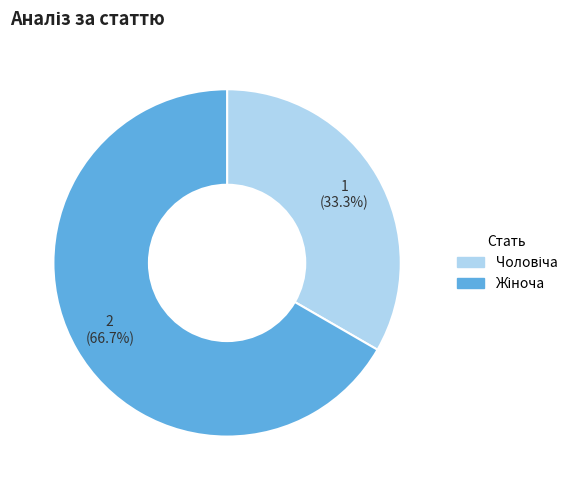

Is there a majority slice in this chart?

Yes